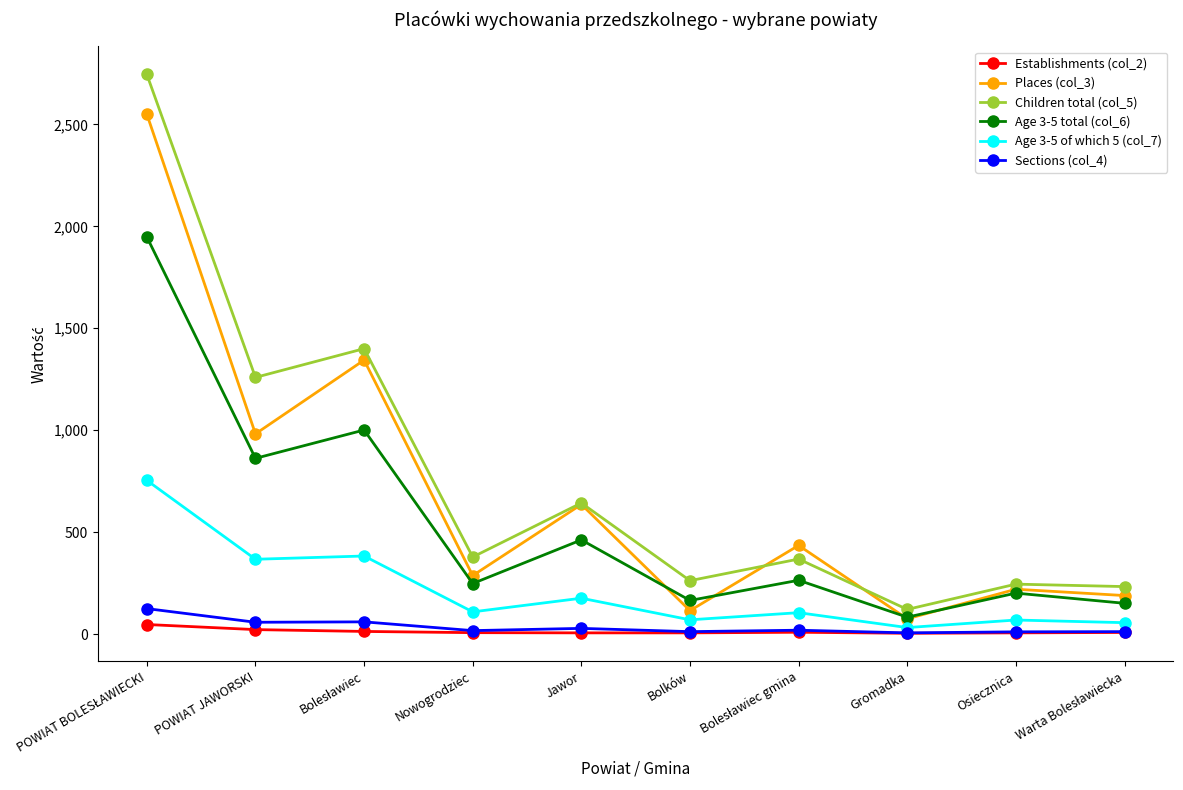

What is the label of the 5th point from the left?

Jawor